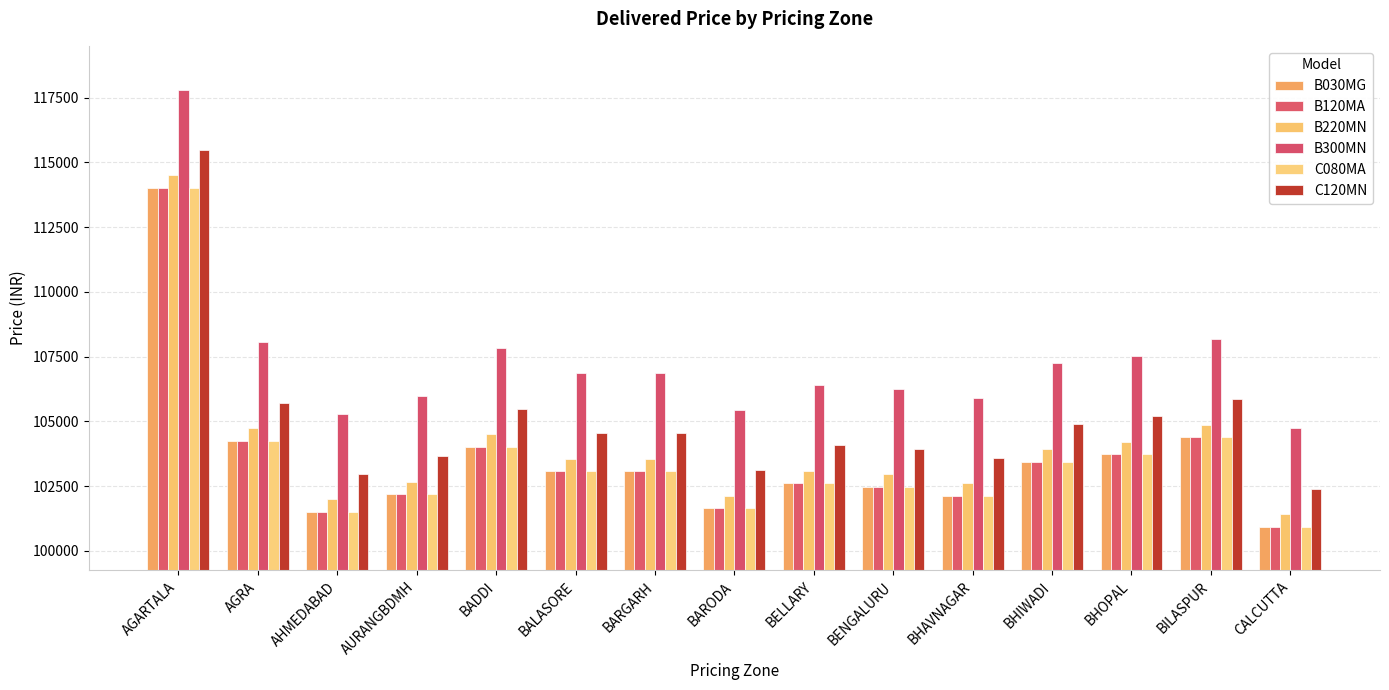

What is the difference between the maximum and minimum values in the B030MG series?

13075